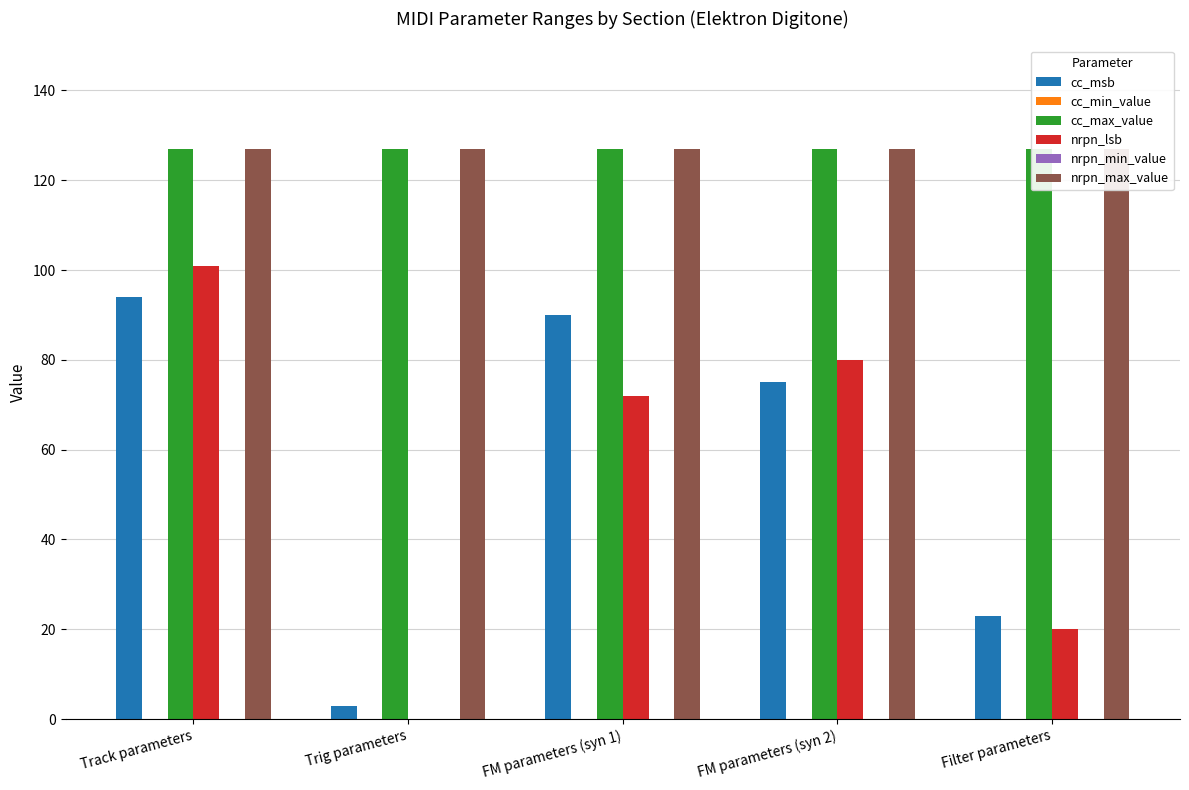

What is the difference between the highest and lowest values at FM parameters (syn 2)?

127